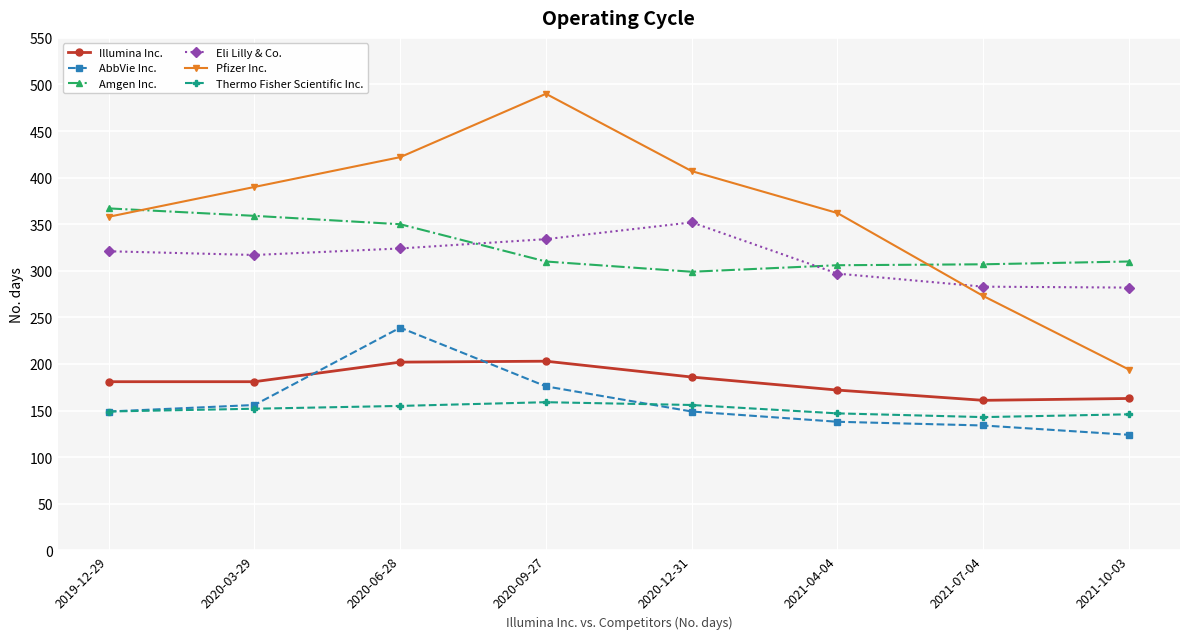

How many lines are shown in the chart?

6